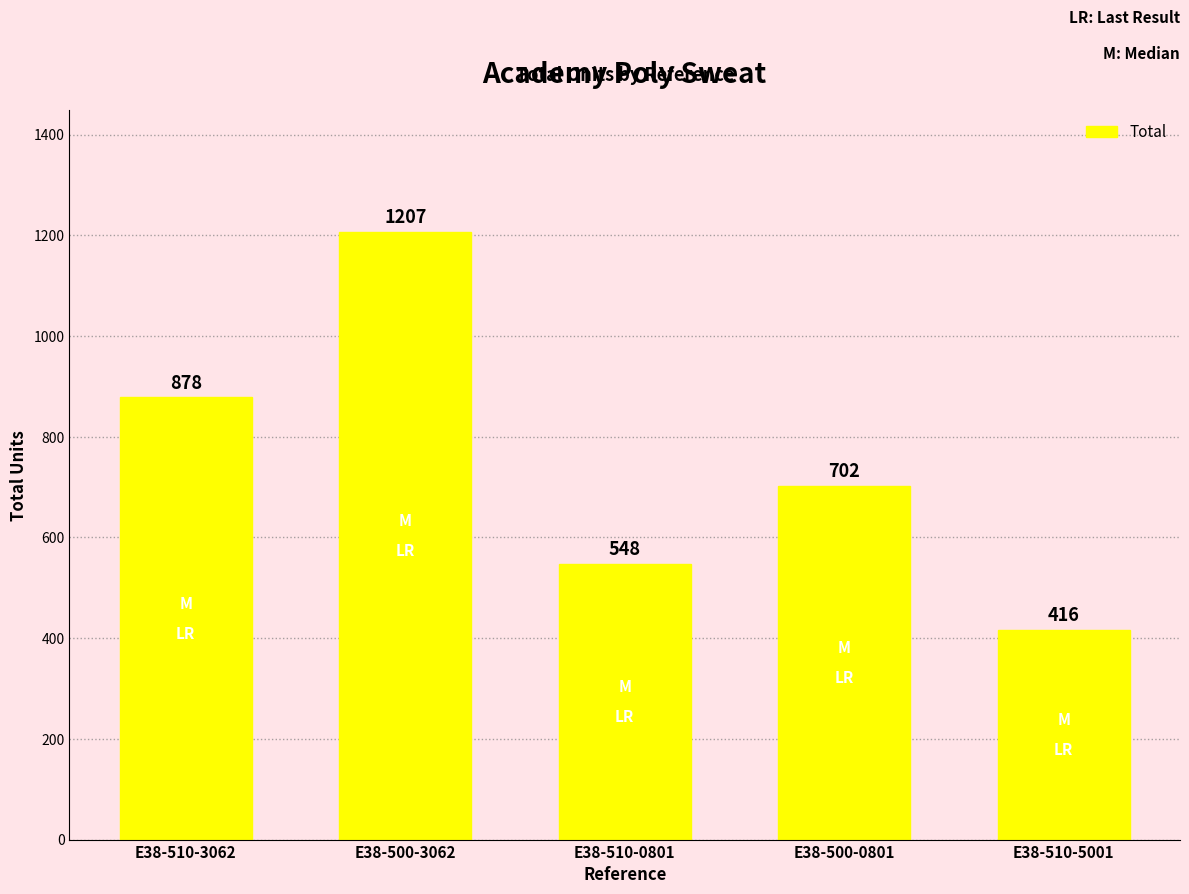

Reading left to right, extract all data points from this chart.

878	1207	548	702	416